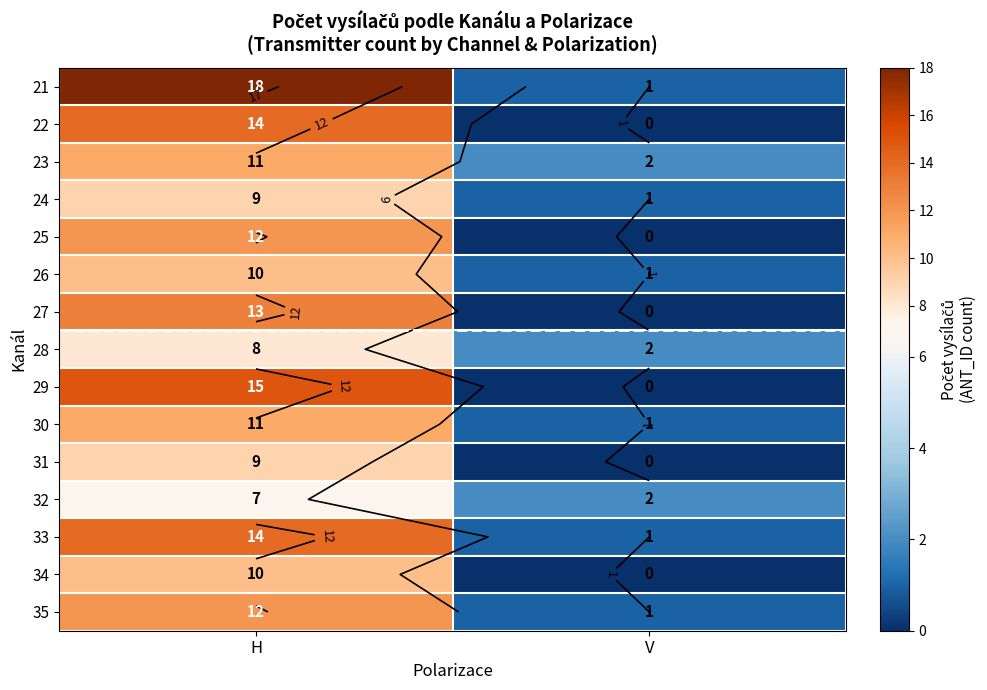

Which has a higher value, H or V?

H